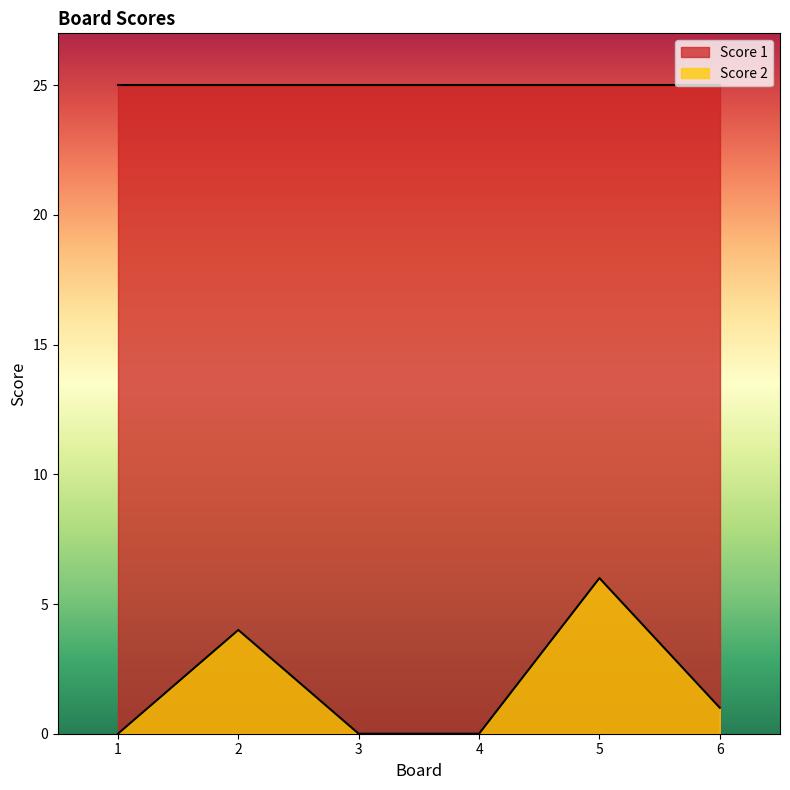

At which label does Score 2 reach its peak?

5